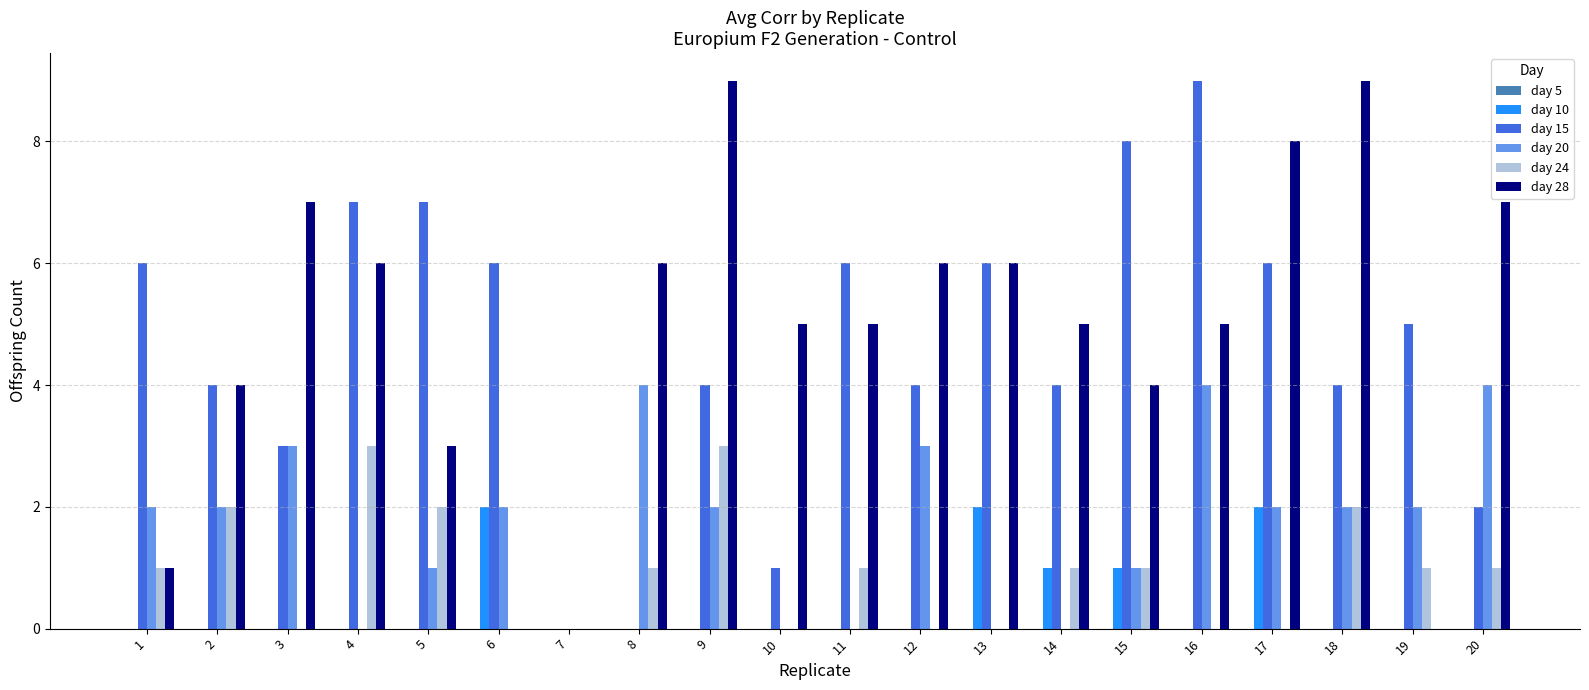

The value of day 20 at 17 is 2. True or false?

True